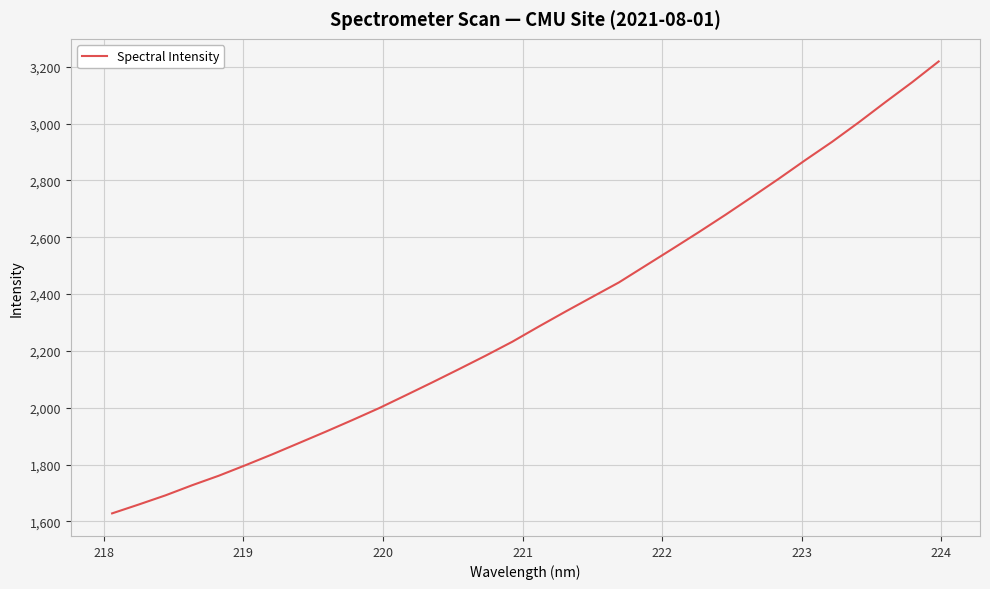

What is the smallest value displayed?

1628.3